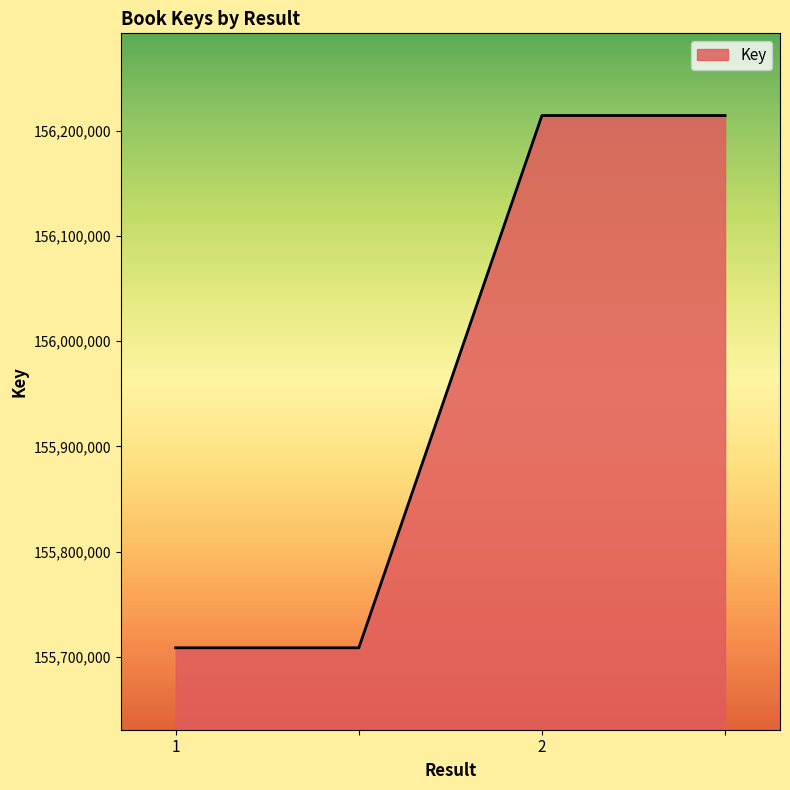

True or false: the data has more than 2 interior local peaks.

False